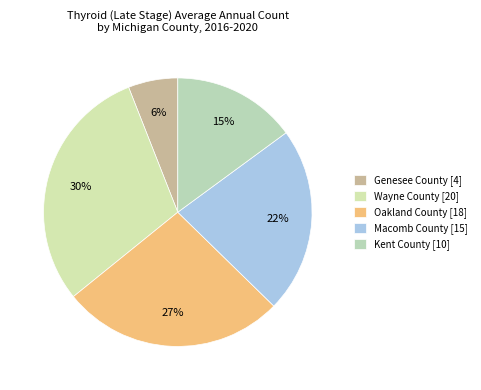

To the nearest percent, what portion does Macomb County represent?

22%